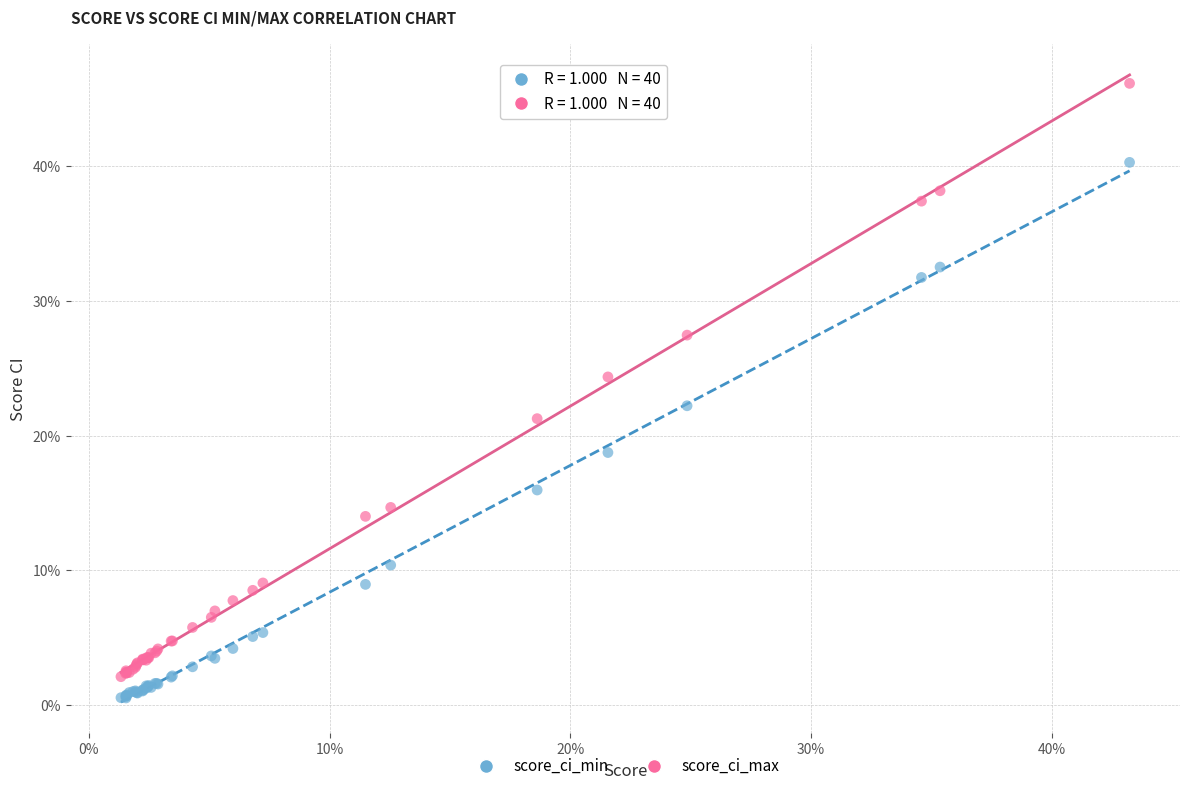

Which series reaches the minimum Y coordinate?

score_ci_min